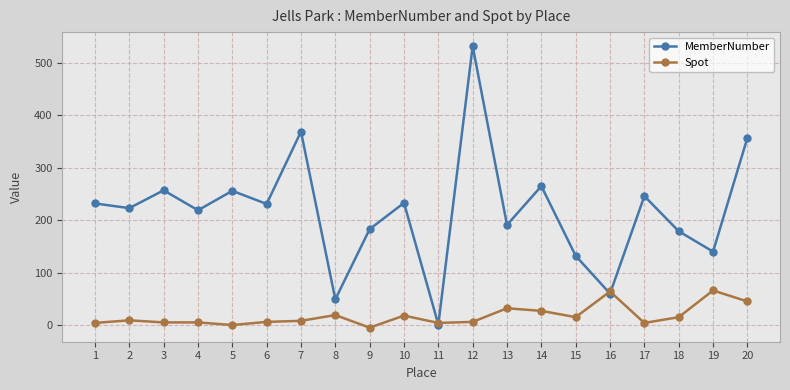

True or false: MemberNumber has a value of 191 at 13.

True